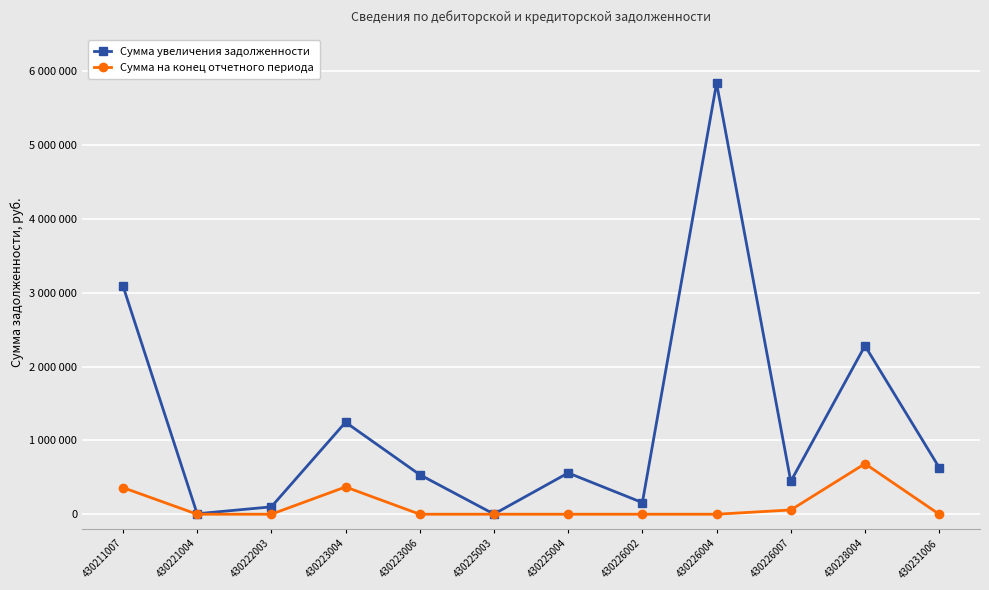

Does the chart have visible grid lines?

Yes